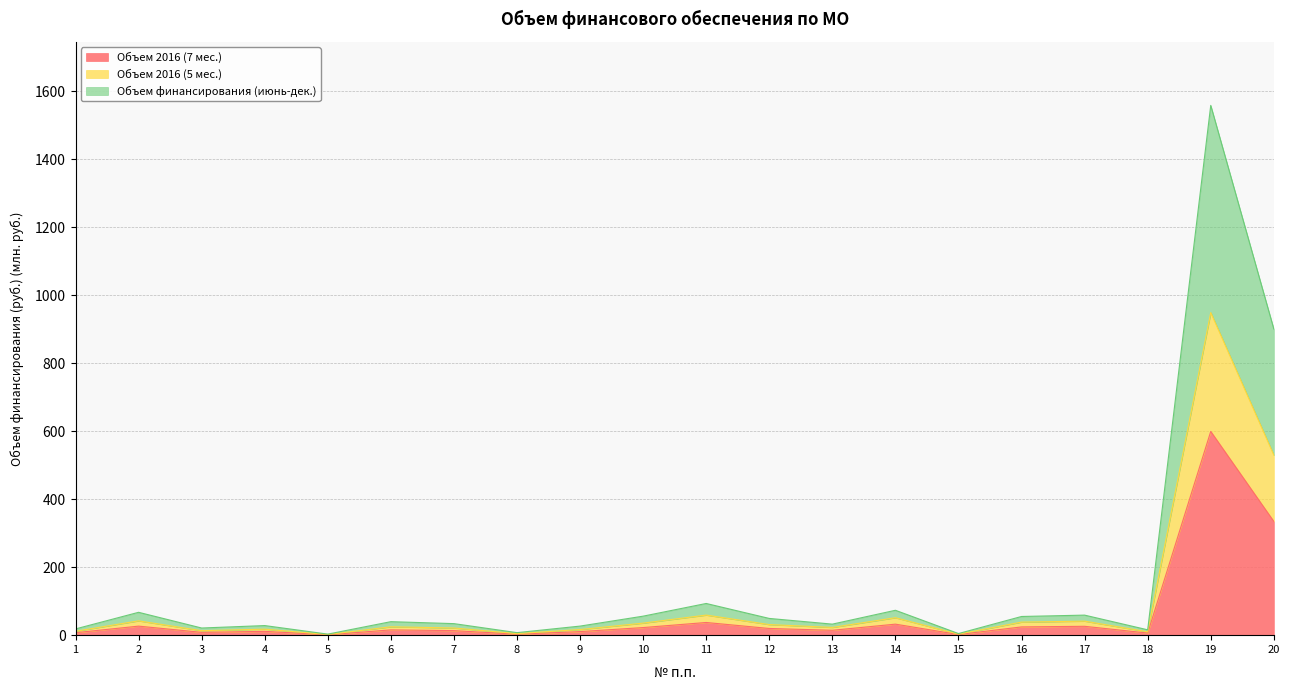

Does the chart display data point markers on the line(s)?

No